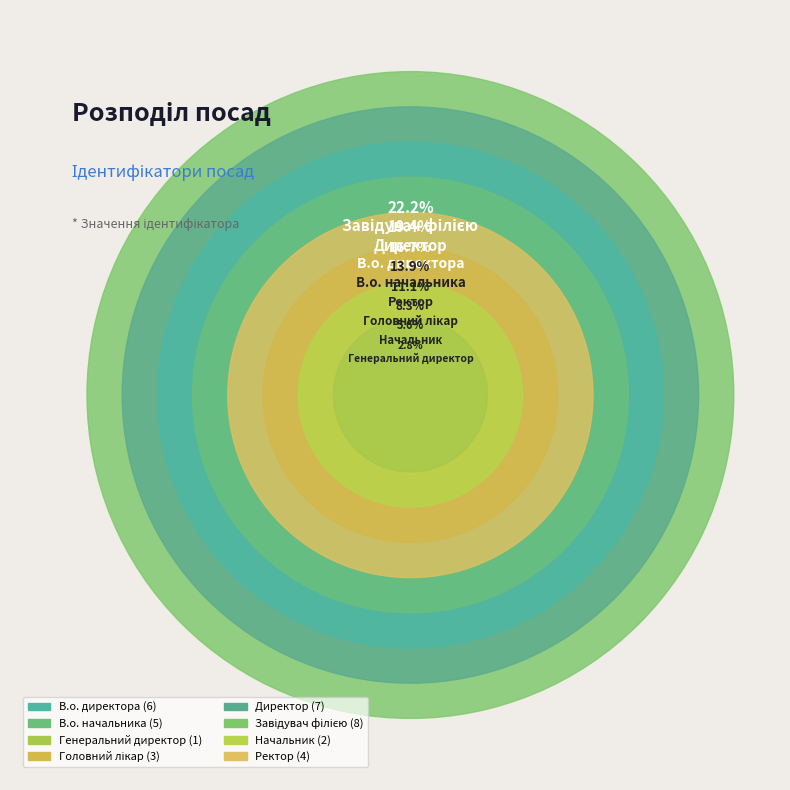

Combined, what portion of the pie is Завідувач філією and Директор?

41.7%